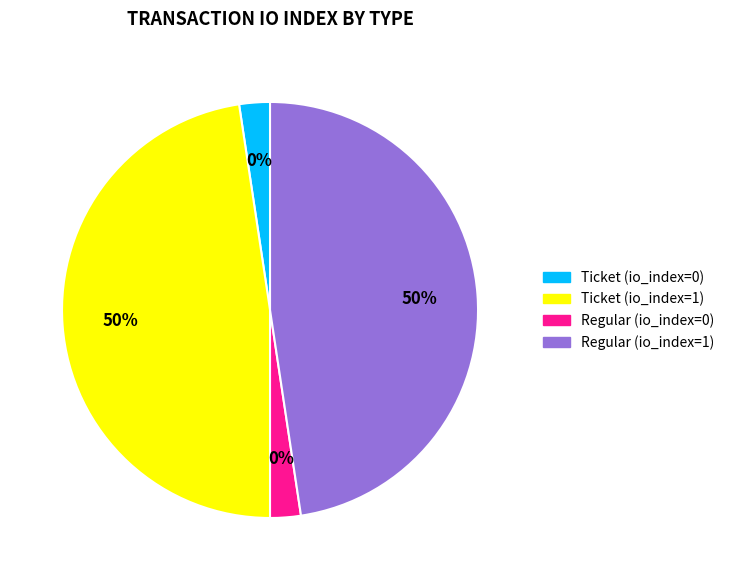

Is the sum of Ticket (io_index=0) and Regular (io_index=0) greater than half?

No